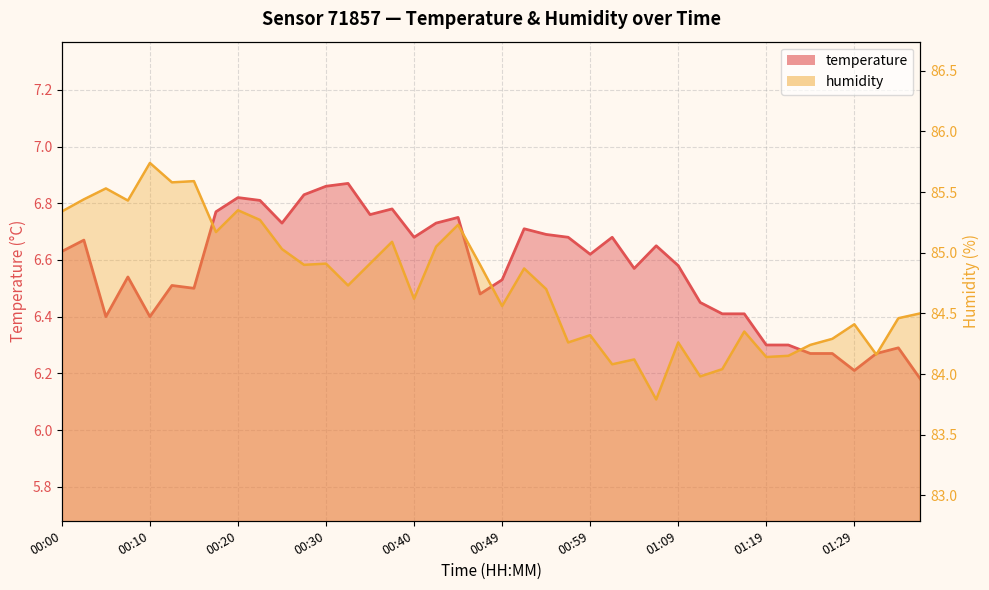

What is the difference between the second highest and minimum values in the humidity series?

1.8